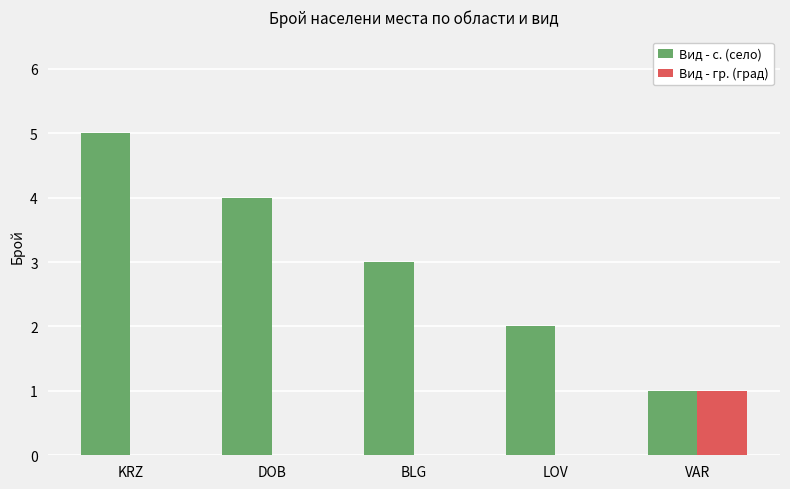

The value of Вид - с. (село) at KRZ is 5. True or false?

True